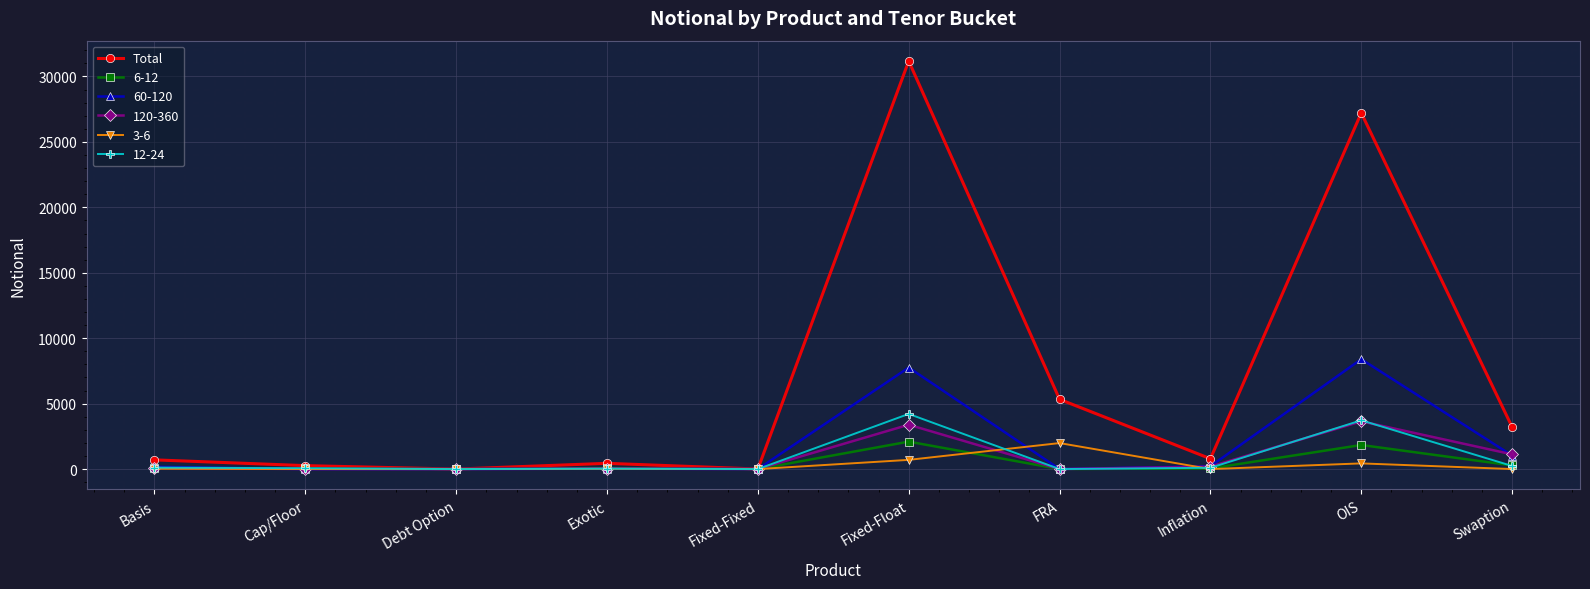

Which series has the largest range (max minus min)?

Total